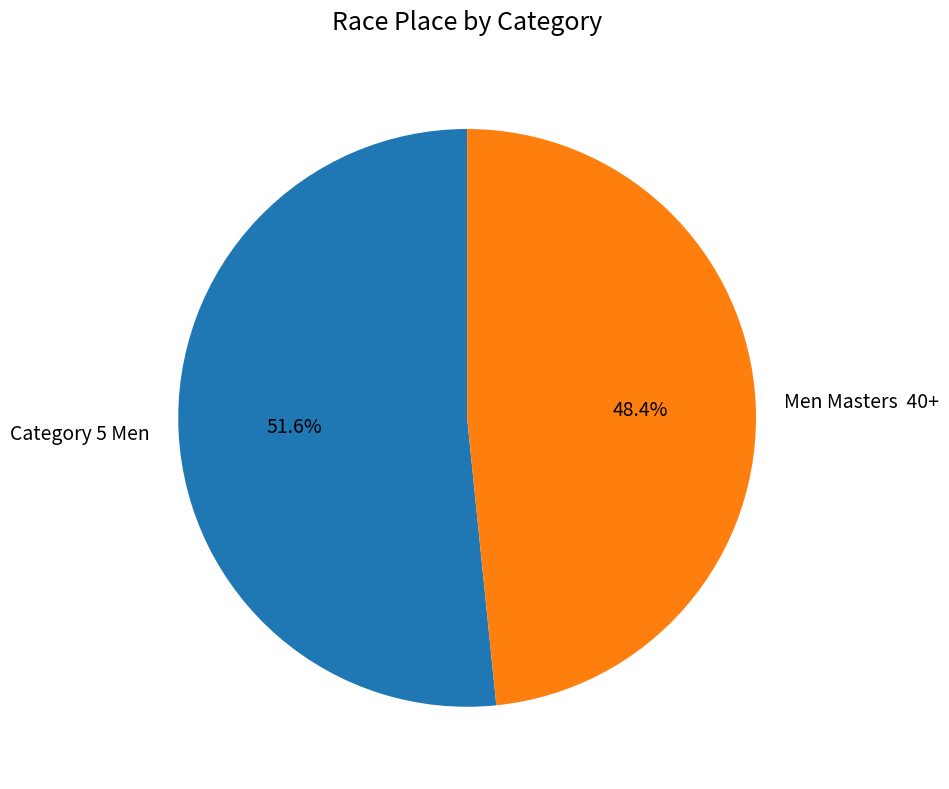

Which category has the smallest portion of the pie?

Men Masters 40+